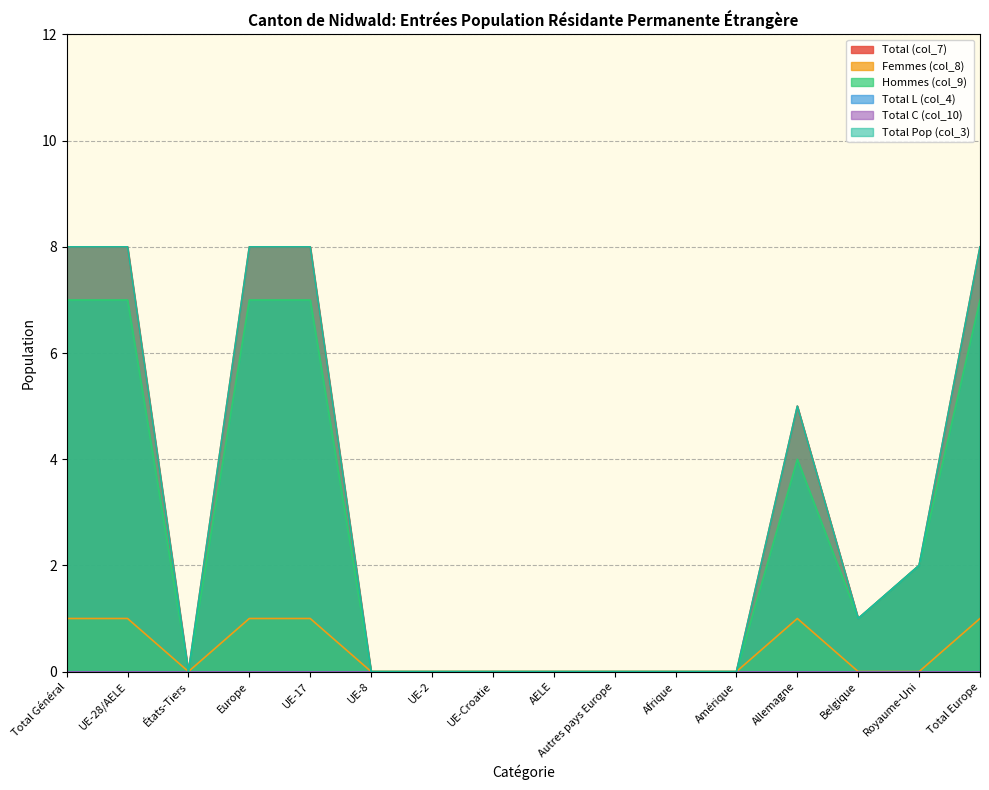

Is it true that Total Pop (col_3) equals 3 at Europe?

False